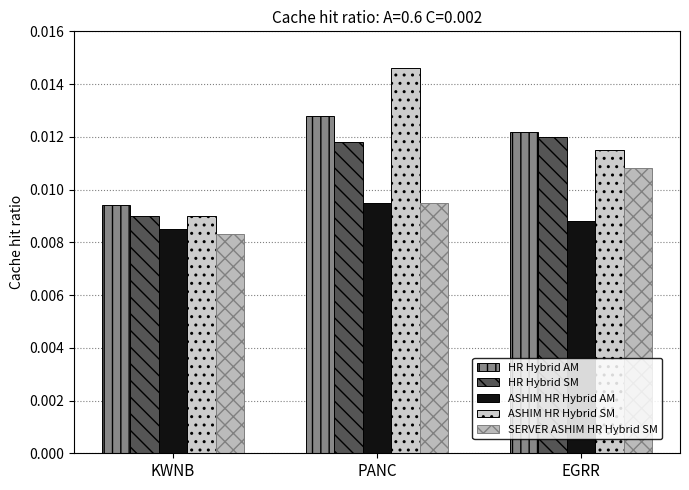

Does the chart contain any negative values?

No